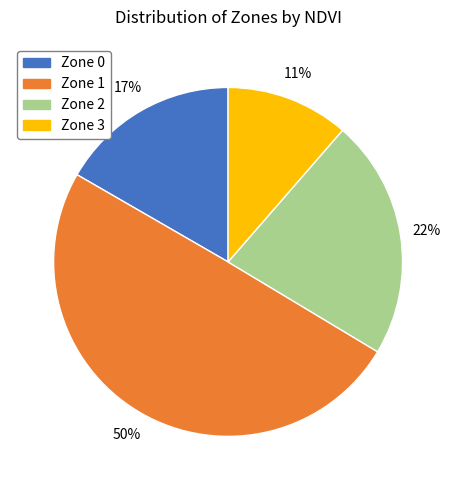

What is the smallest slice in the pie chart?

Zone 3